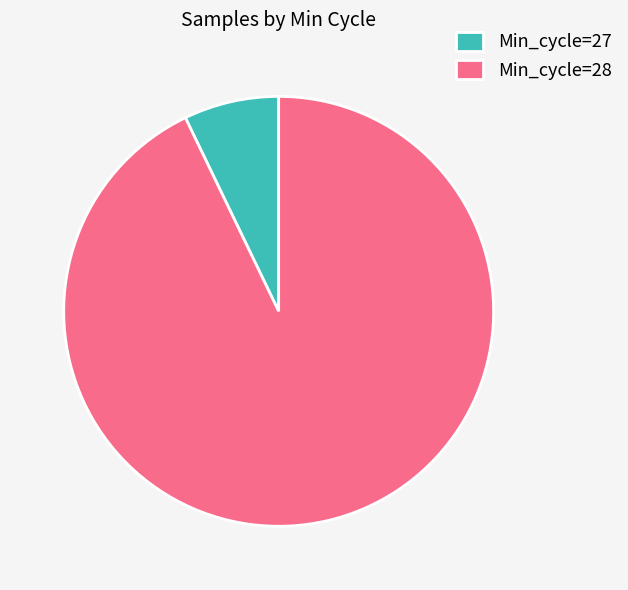

Between Min_cycle=27 and Min_cycle=28, which is larger?

Min_cycle=28